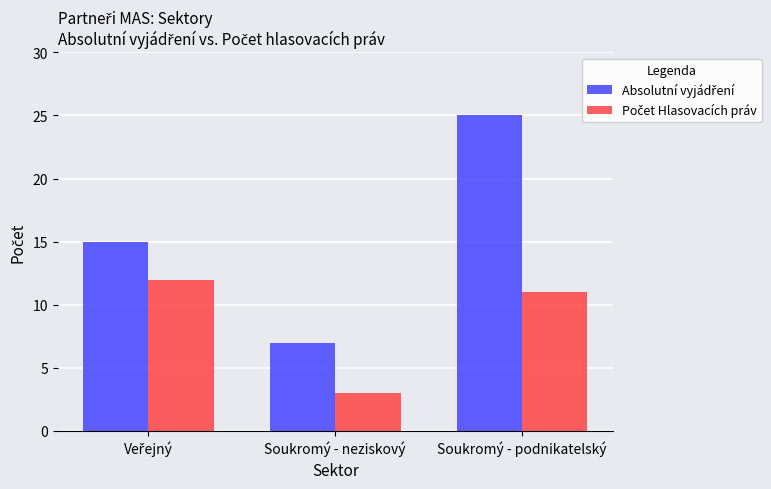

At which category is the sum across all series the highest?

Soukromý - podnikatelský